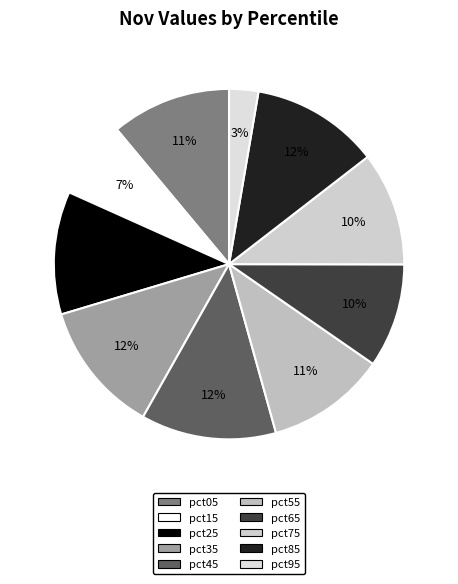

To the nearest percent, what is the combined percentage of pct65 and pct35?

22%